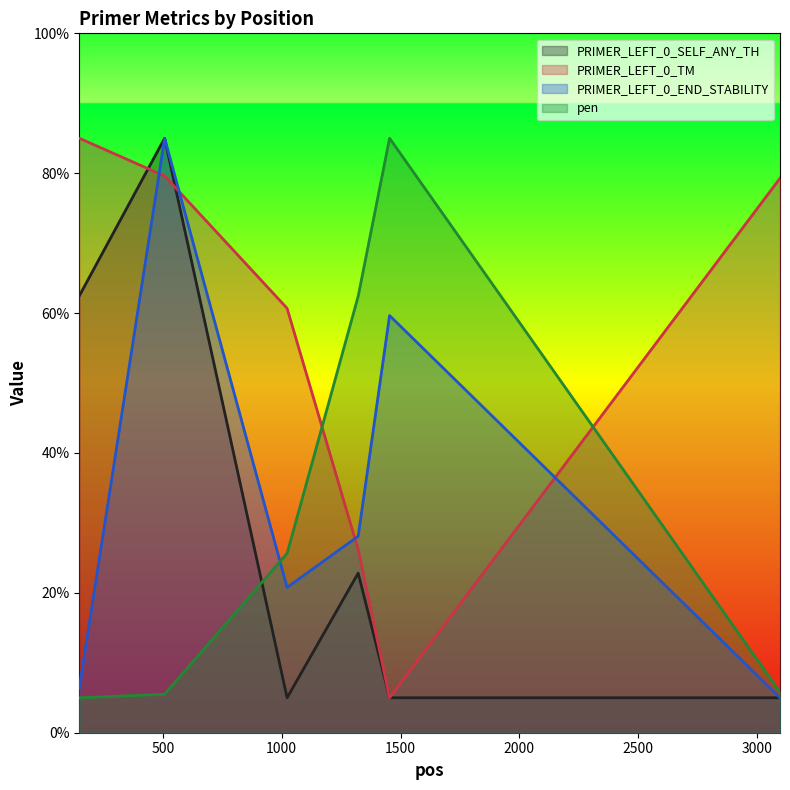

Between which two adjacent categories do PRIMER_LEFT_0_END_STABILITY and pen first intersect?

508 and 1023